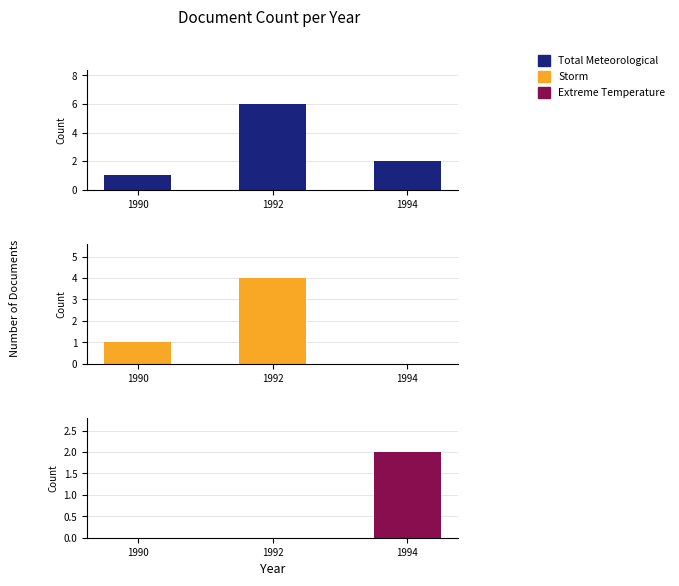

What are all the series names shown in the legend?

Total Meteorological, Storm, Extreme Temperature